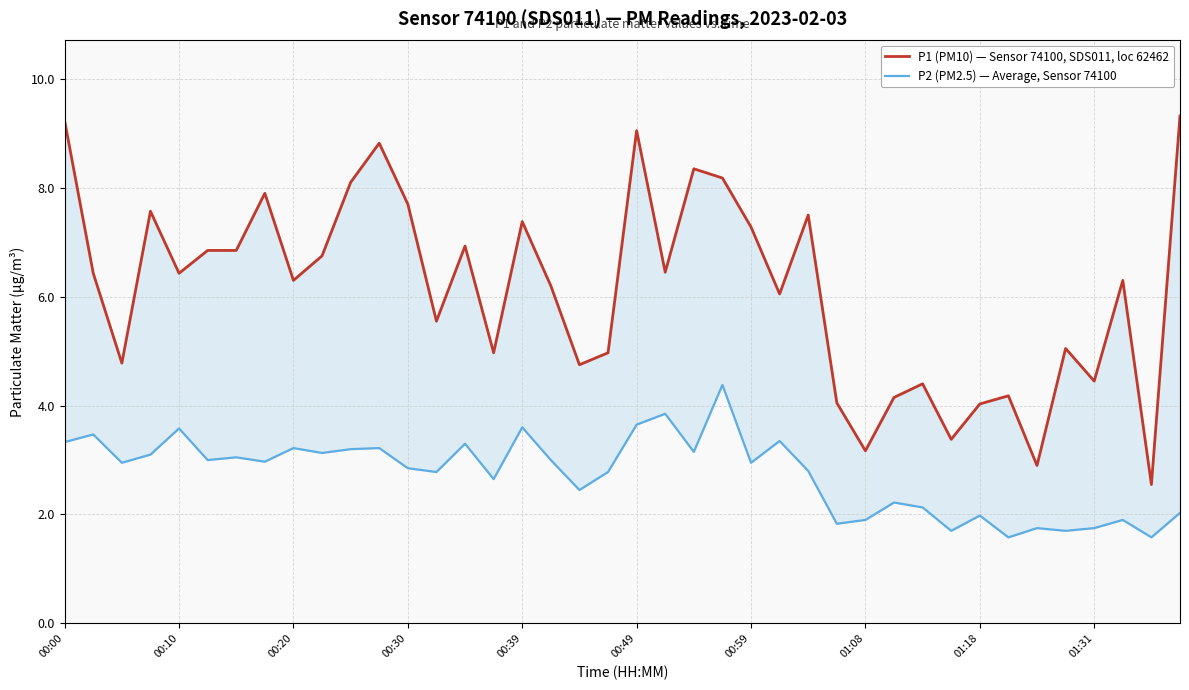

True or false: P1 (PM10) — Sensor 74100, SDS011, loc 62462 and P2 (PM2.5) — Average, Sensor 74100 intersect in this chart.

False